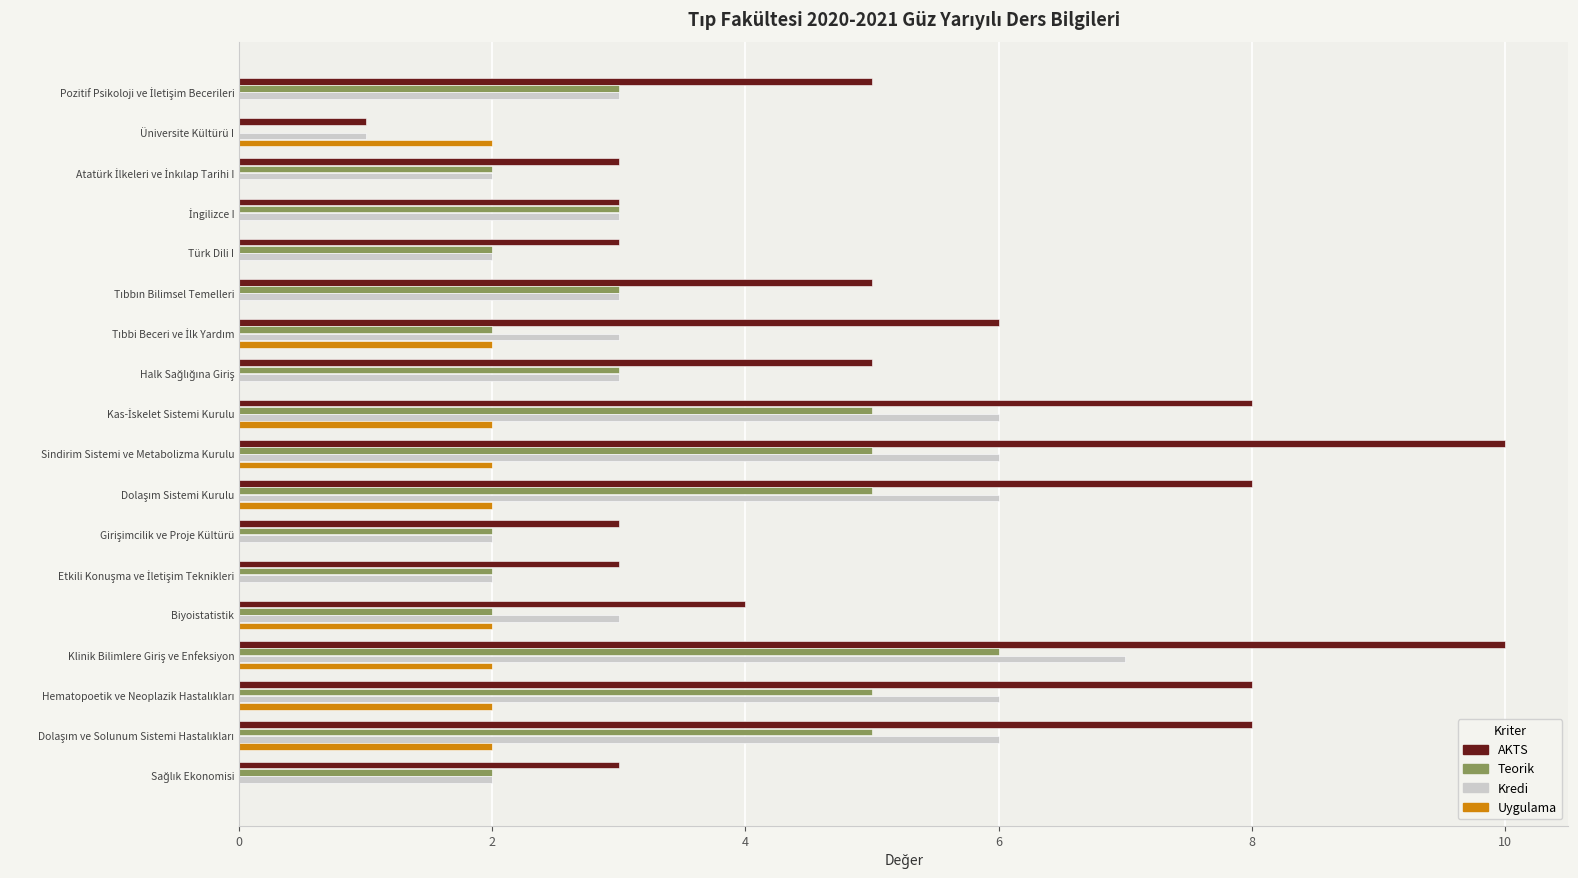

Count the Teorik values in the range 2 to 5.

16